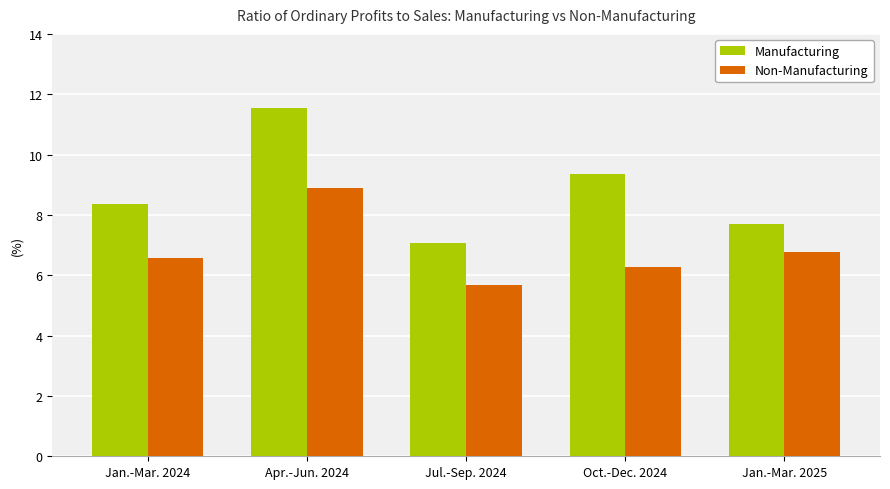

At which category is the sum across all series the highest?

Apr.-Jun. 2024